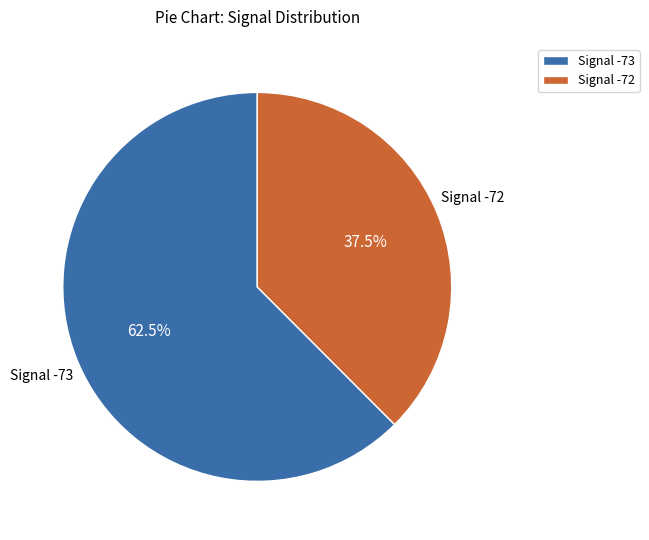

What is the ratio of the value at Signal -72 to the value at Signal -73?

0.6